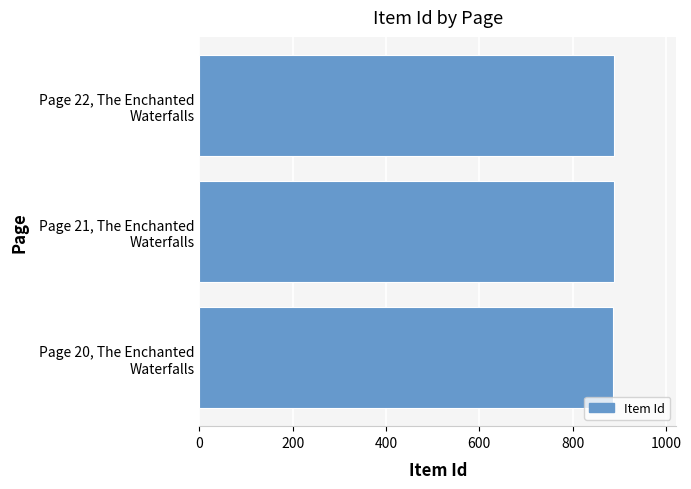

What is the maximum value shown in the chart?

889